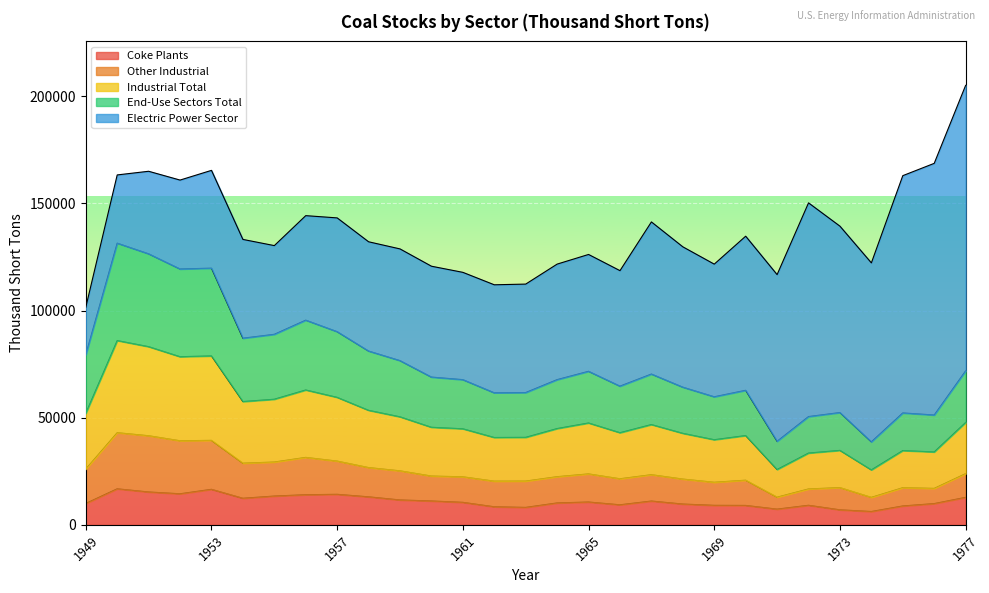

At which category is the sum across all series the highest?

1977